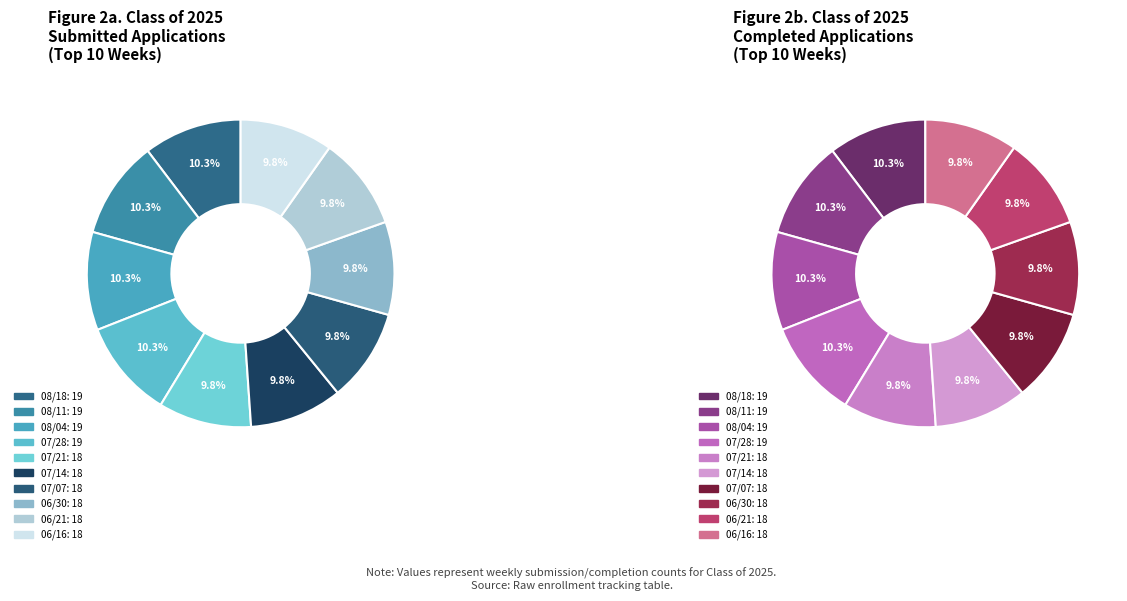

Combined, do 08/18/2025 and 06/21/2025 account for over 50%?

No